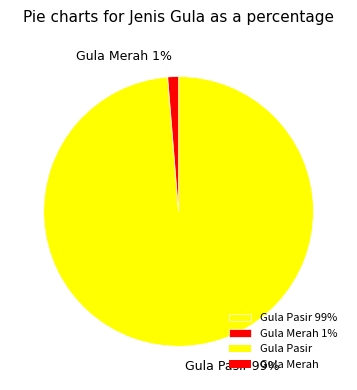

Rank the categories by value from lowest to highest.

Gula Merah, Gula Pasir